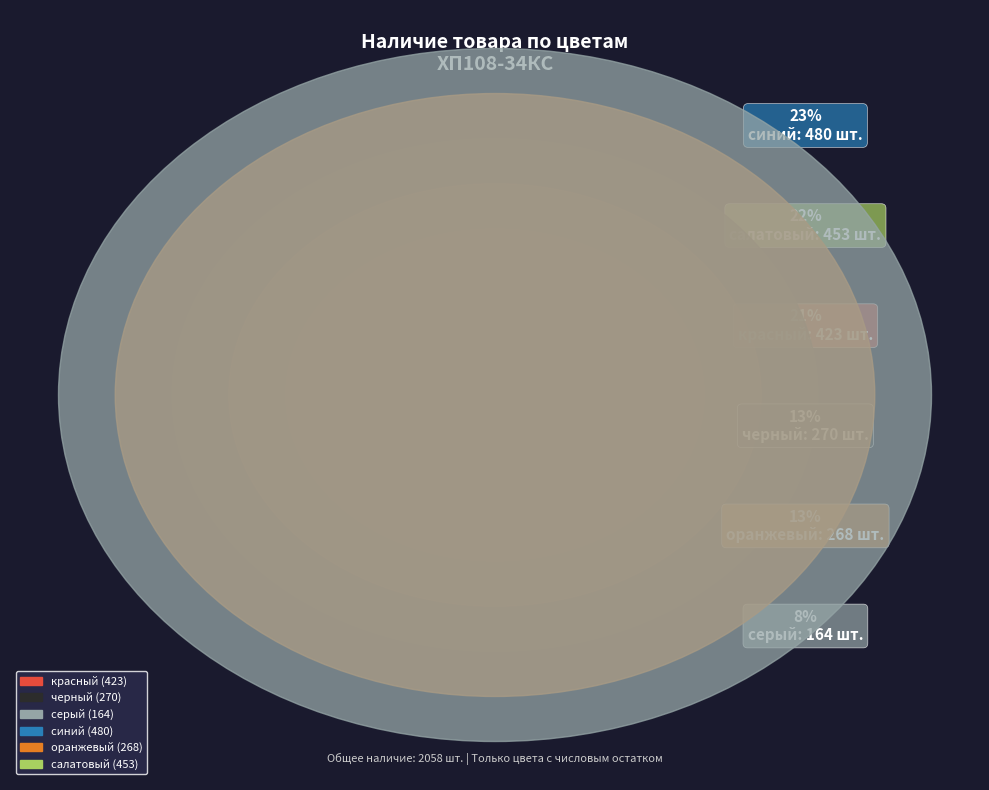

Which slice is the smallest?

серый